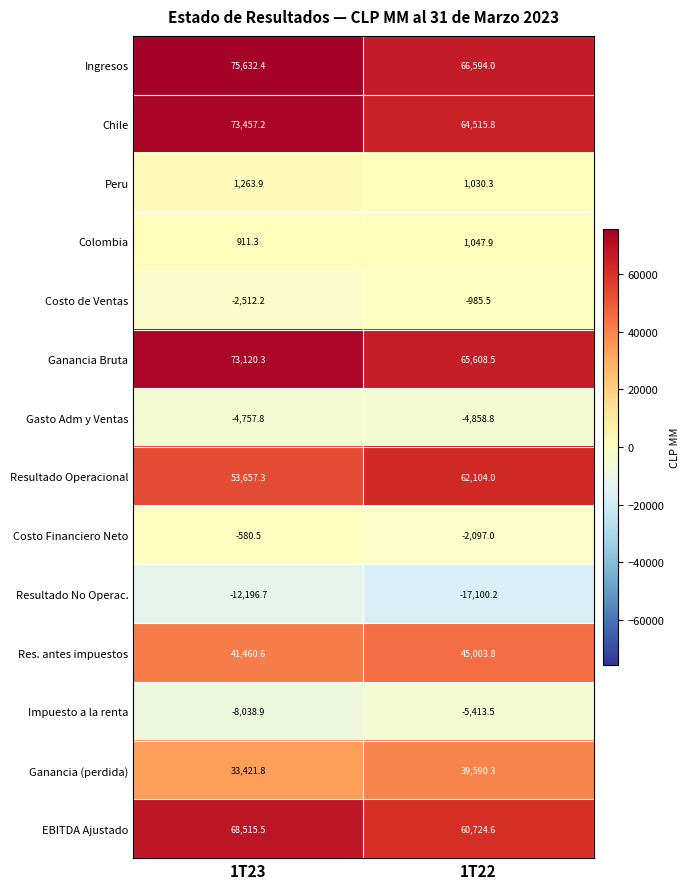

Is it true that Resultado Operacional equals 19303.5 at 1T23?

False